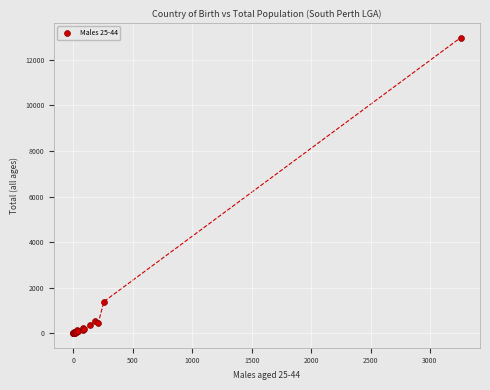

What Y value in the scatter plot is closest to 6493?

1385